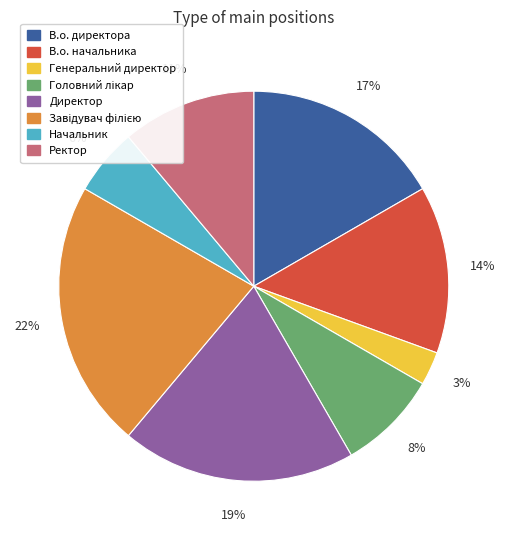

To the nearest percent, what percentage of the pie is В.о. директора?

17%